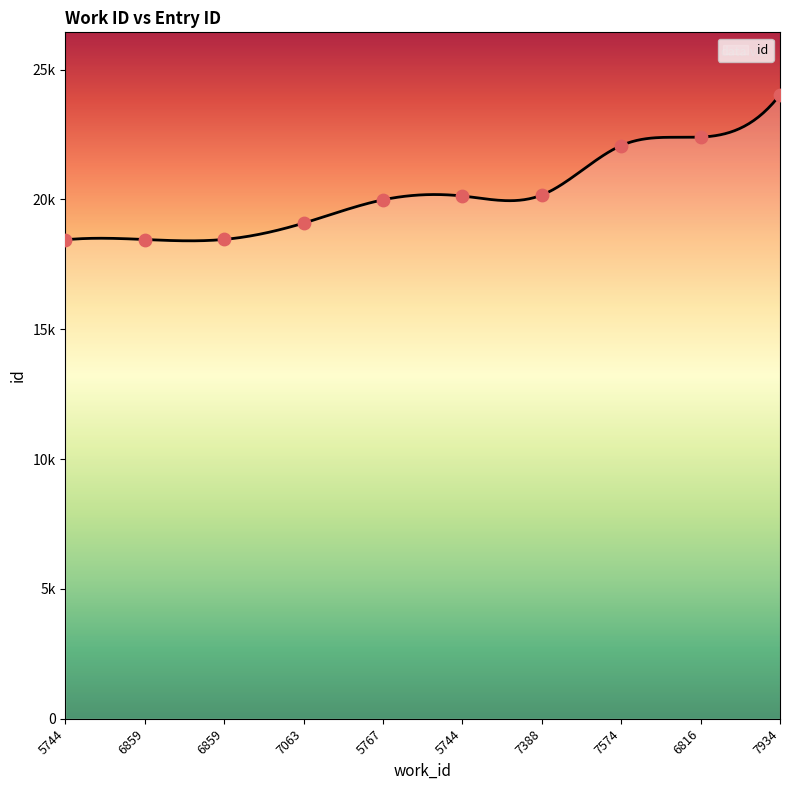

Approximately how many times larger is the value at 7574 compared to 5744?

1.2